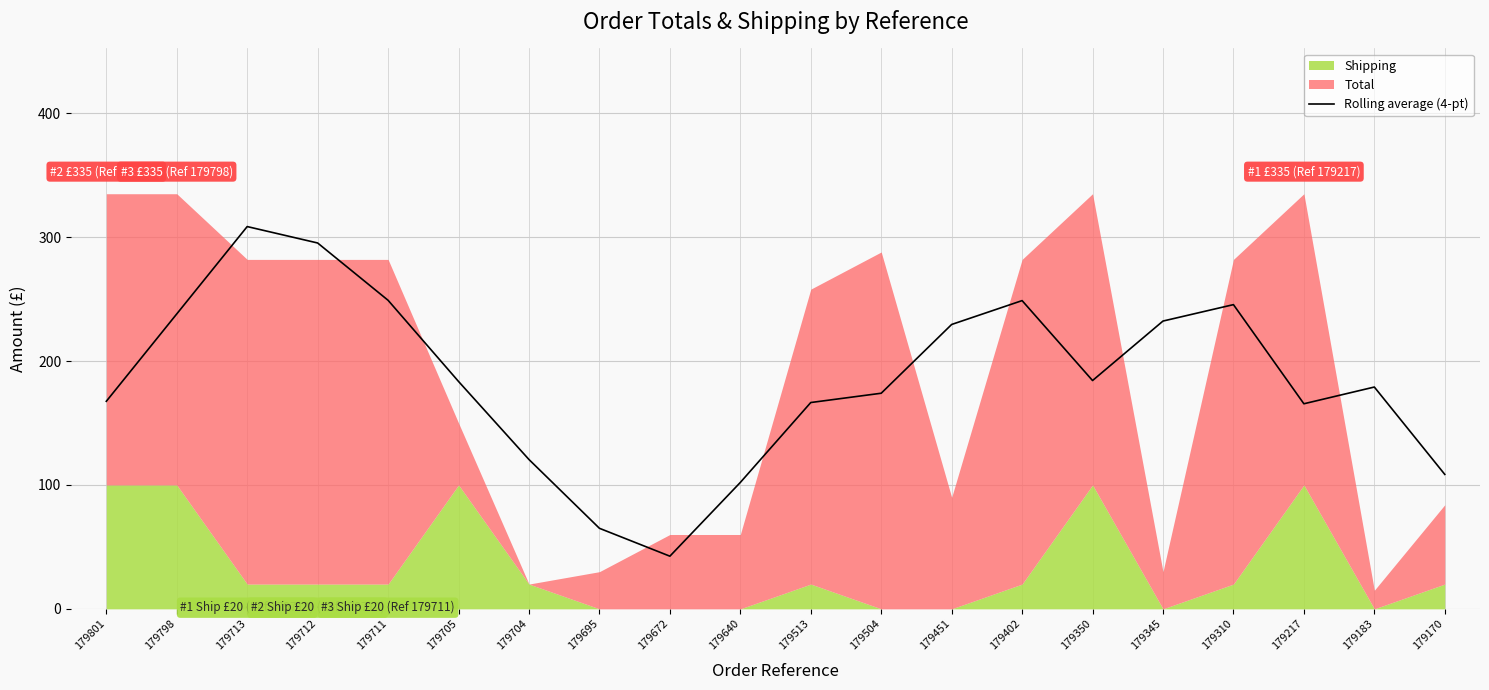

Reading right to left, extract all data points from this chart.

108.5	179.0	165.5	245.5	232.2	184.2	248.8	229.5	174.0	166.5	102.0	42.5	65.0	120.5	183.5	249.0	295.2	308.5	238.0	167.5